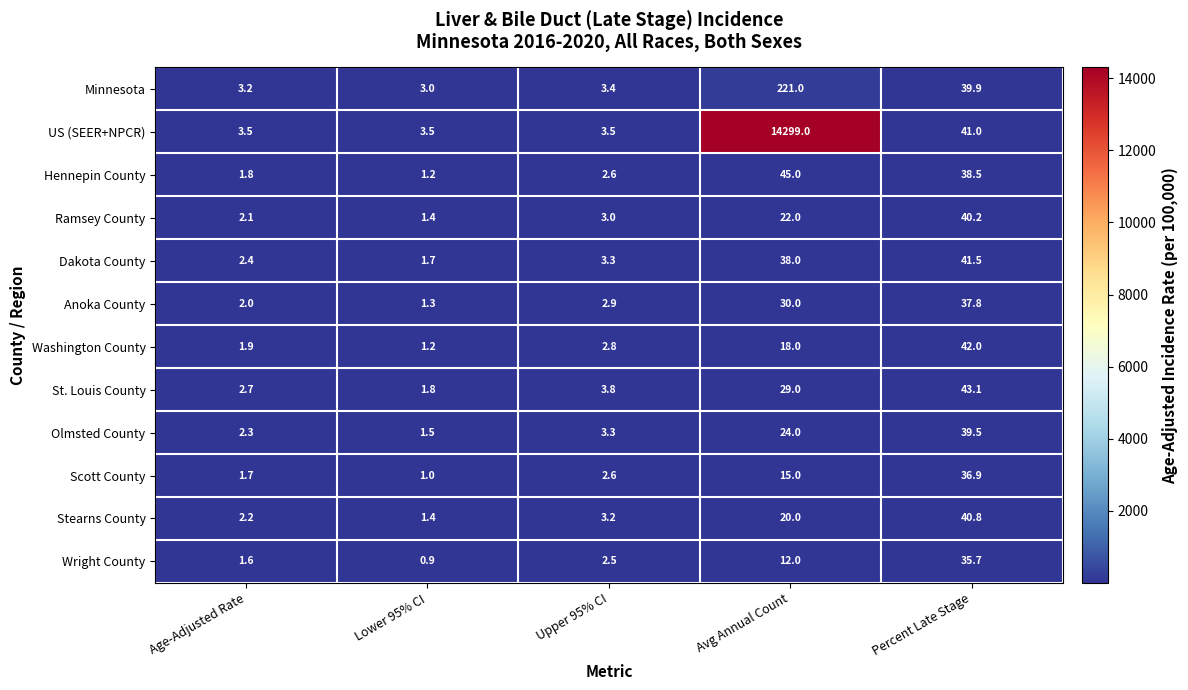

List the labels in order of Minnesota value, smallest first.

Lower 95% CI, Age-Adjusted Rate, Upper 95% CI, Percent Late Stage, Avg Annual Count